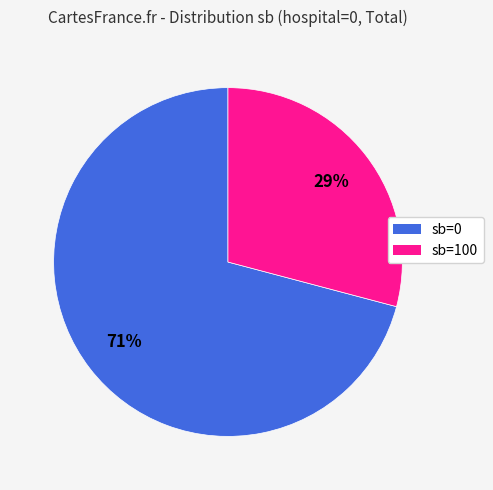

What percentage is the sb=100 slice, to the nearest percent?

29%